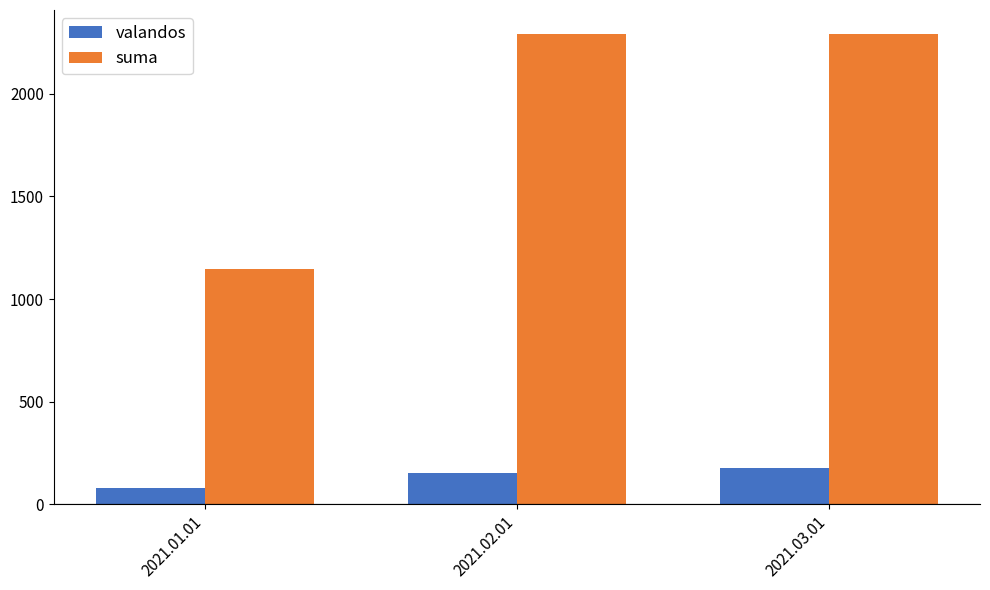

Which series has the largest range (max minus min)?

suma